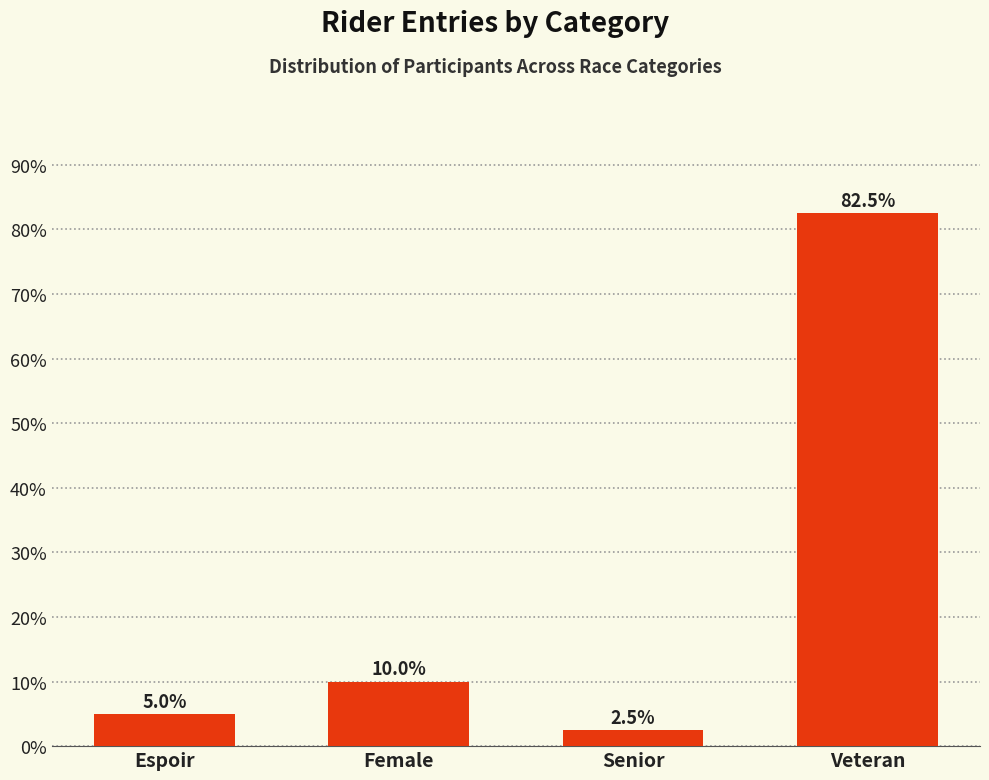

What is the label of the 3rd bar from the left?

Senior